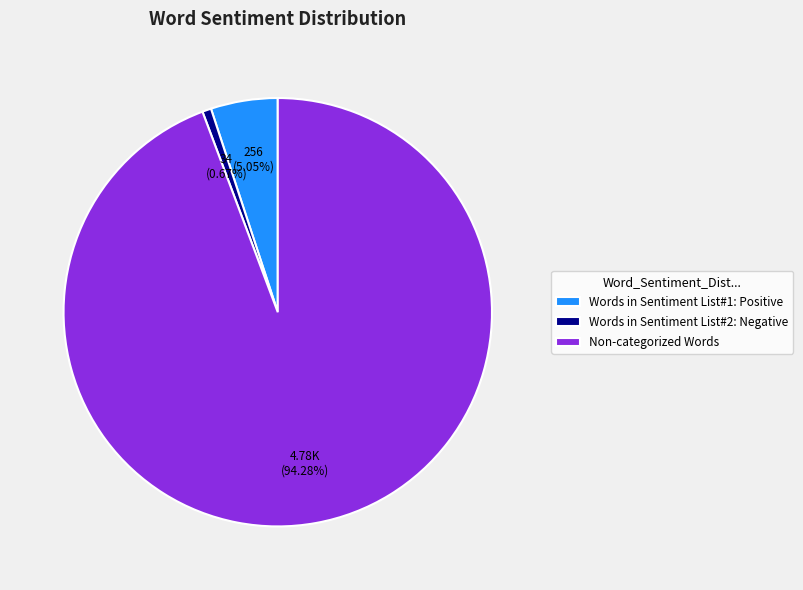

Is there any slice that represents more than half of the pie?

Yes